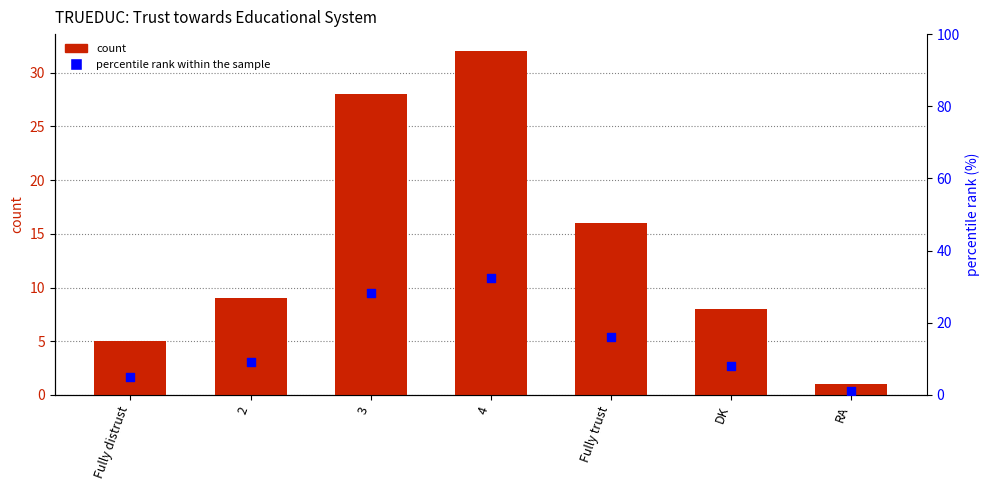

Which series has the largest Y range (max minus min)?

percentile rank within the sample